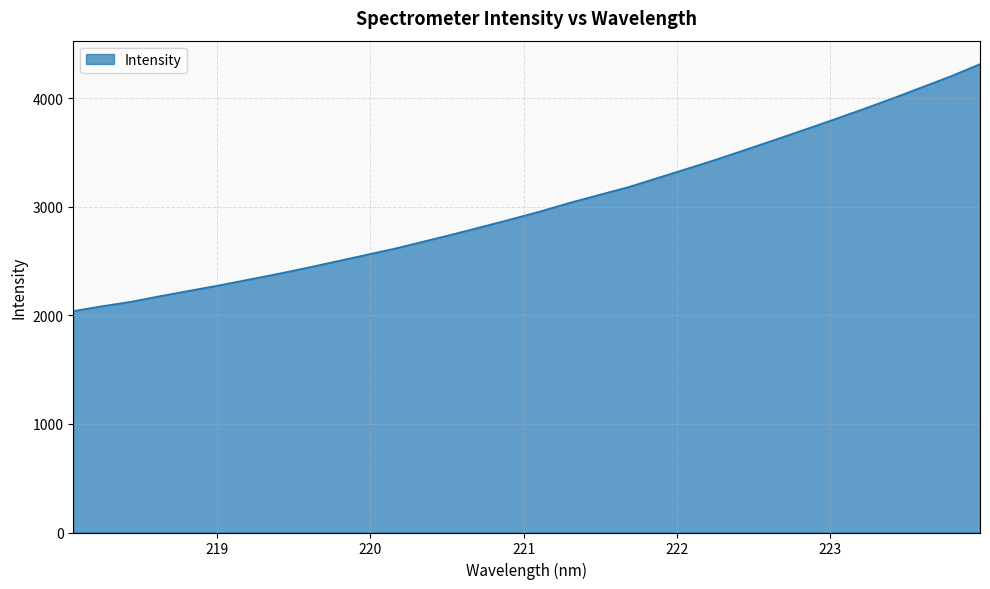

What is the greatest value displayed?

4316.9